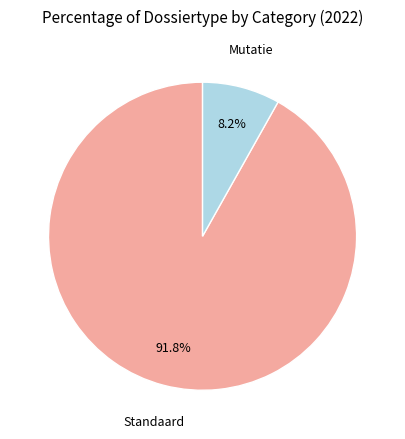

The Mutatie slice represents 14% of the pie. True or false?

False